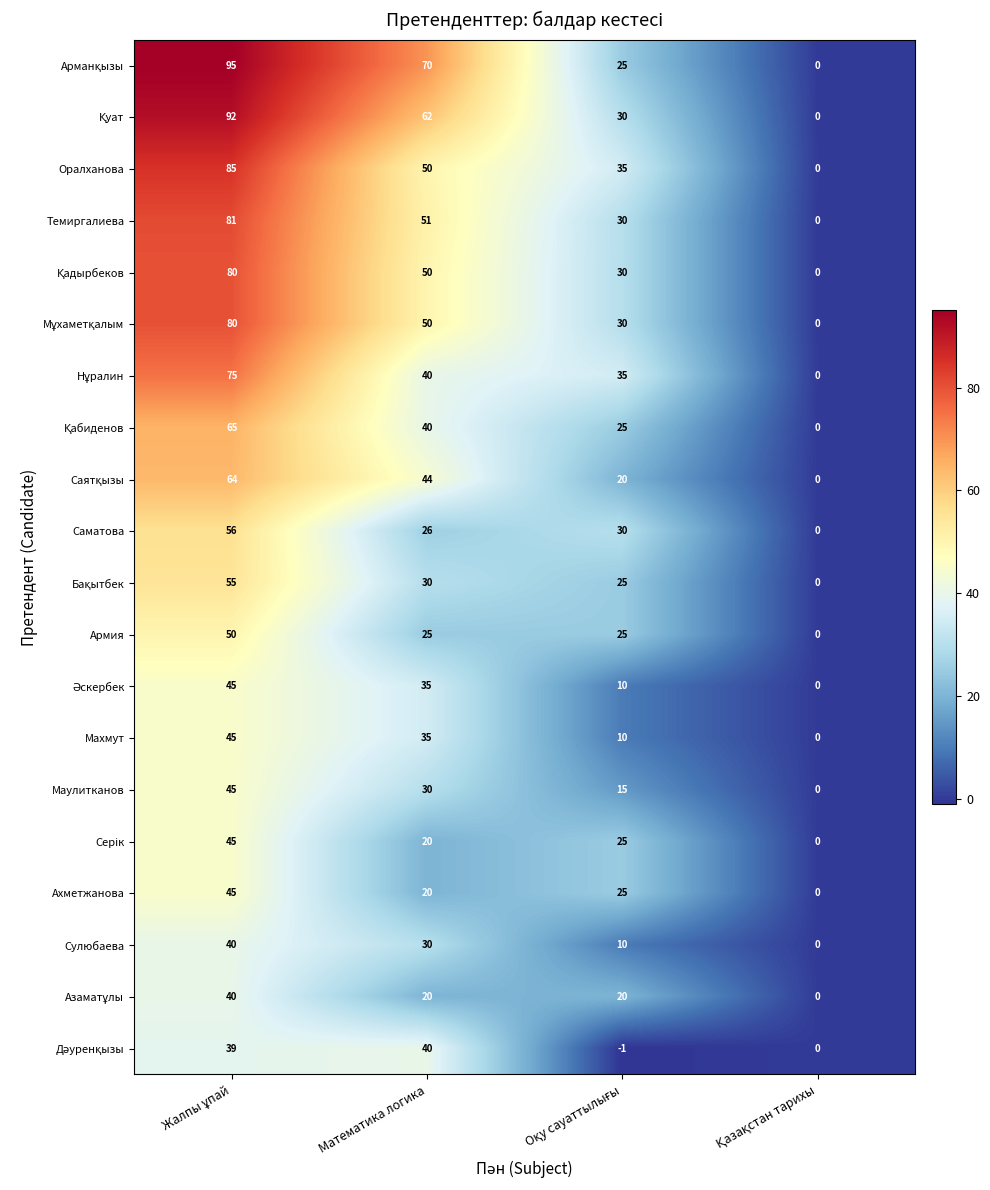

Count the Ахметжанова values in the range 20 to 45.

3